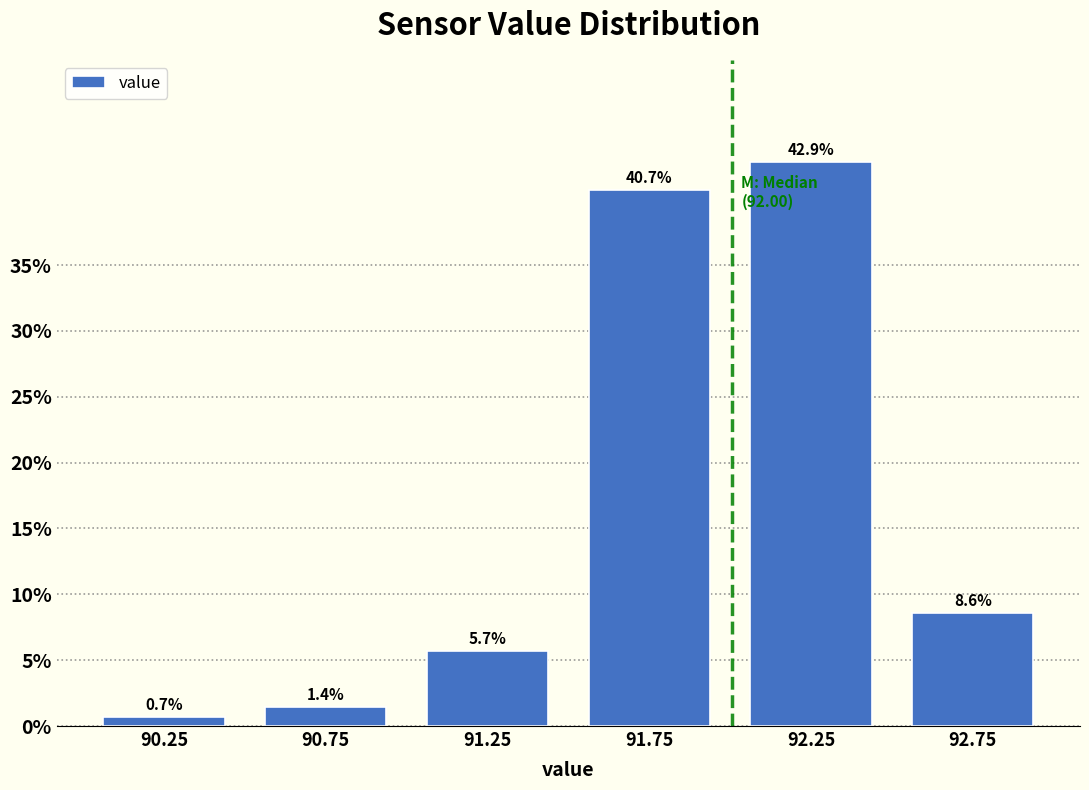

Over which range of the x-axis is the bar tallest?

92.0 to 92.5